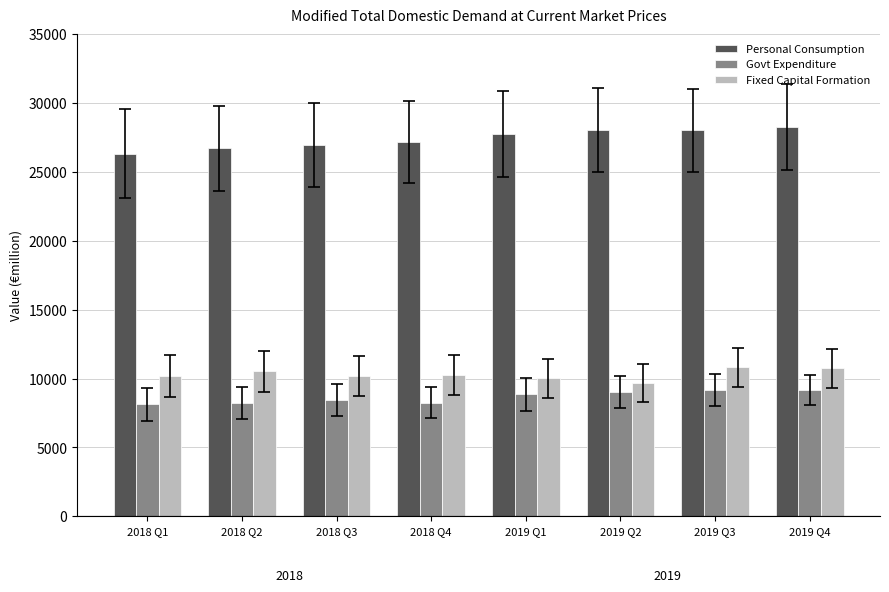

What is the spread (max minus min) of values at 2019 Q2?

19000.9